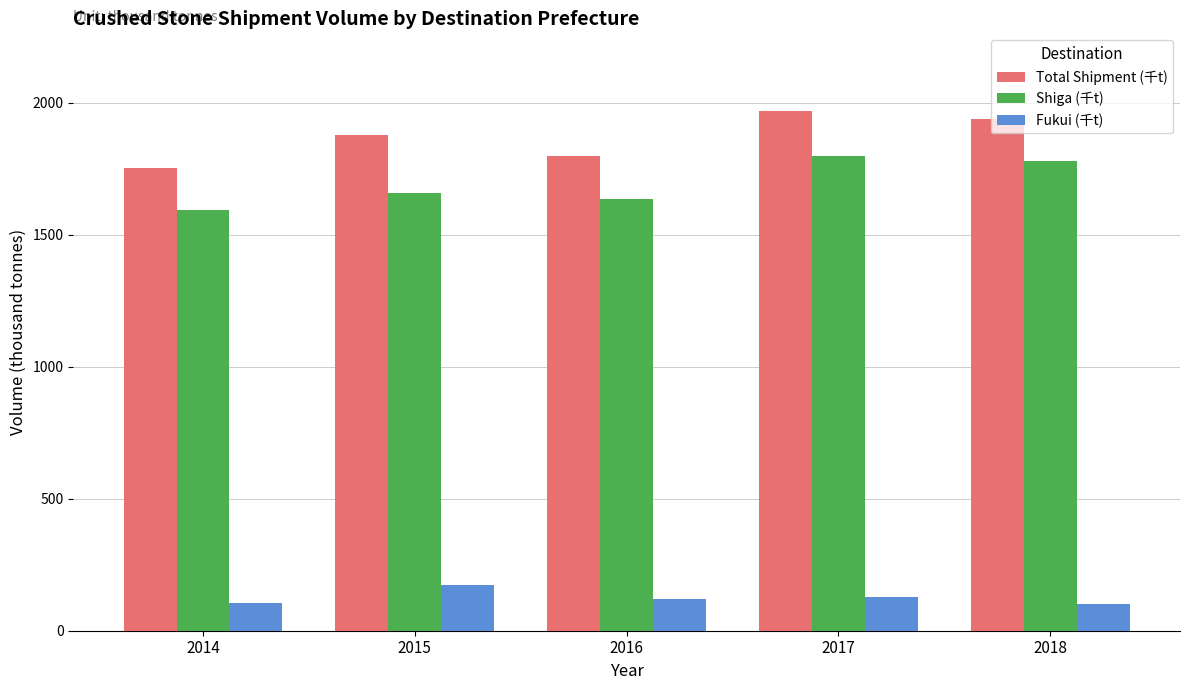

Are the bars horizontal?

No